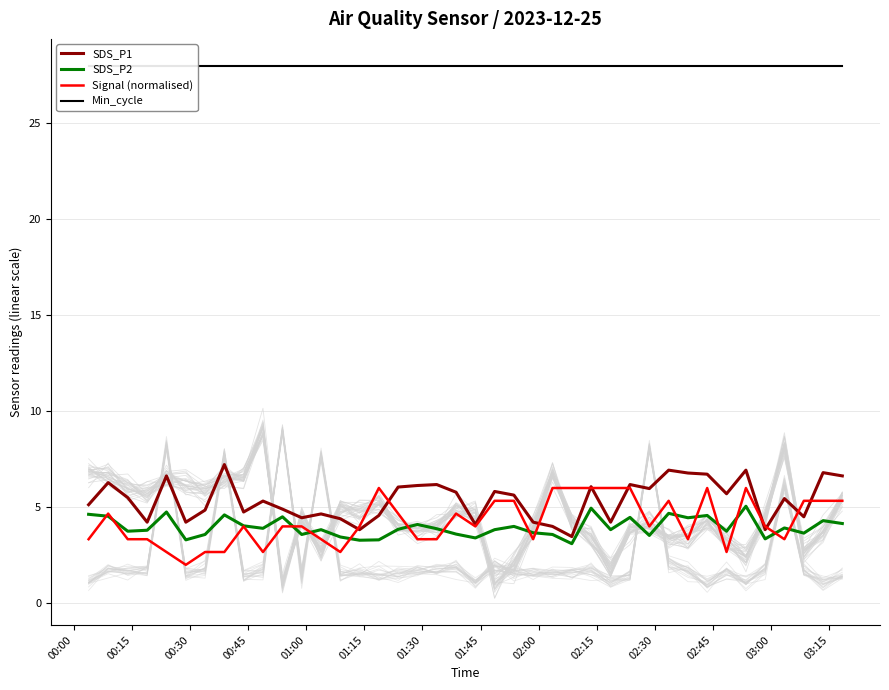

What is the minimum value for SDS_P2?

3.1